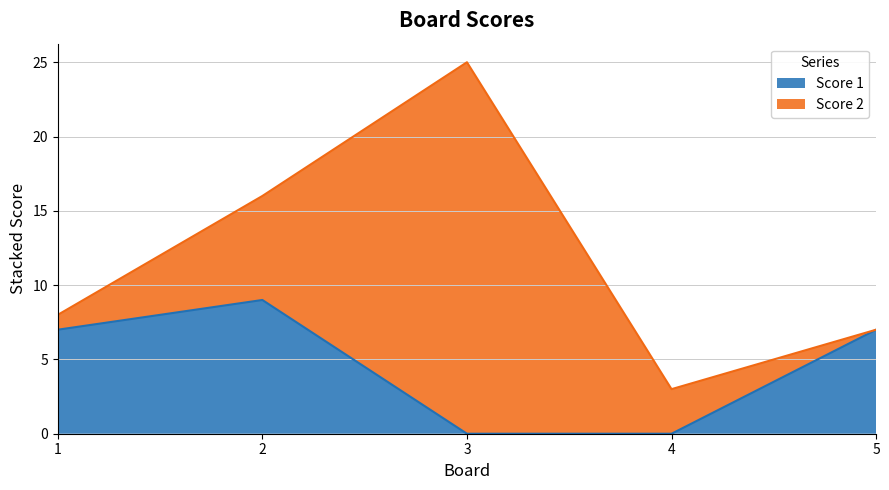

Is it true that the value at 2 is 15?

False